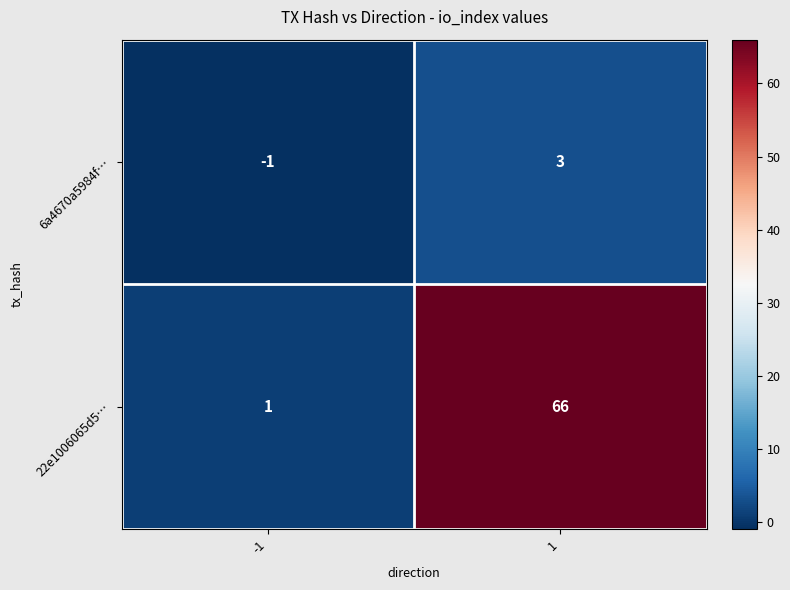

What is the approximate value of 6a4670a5984f… at 1?

3